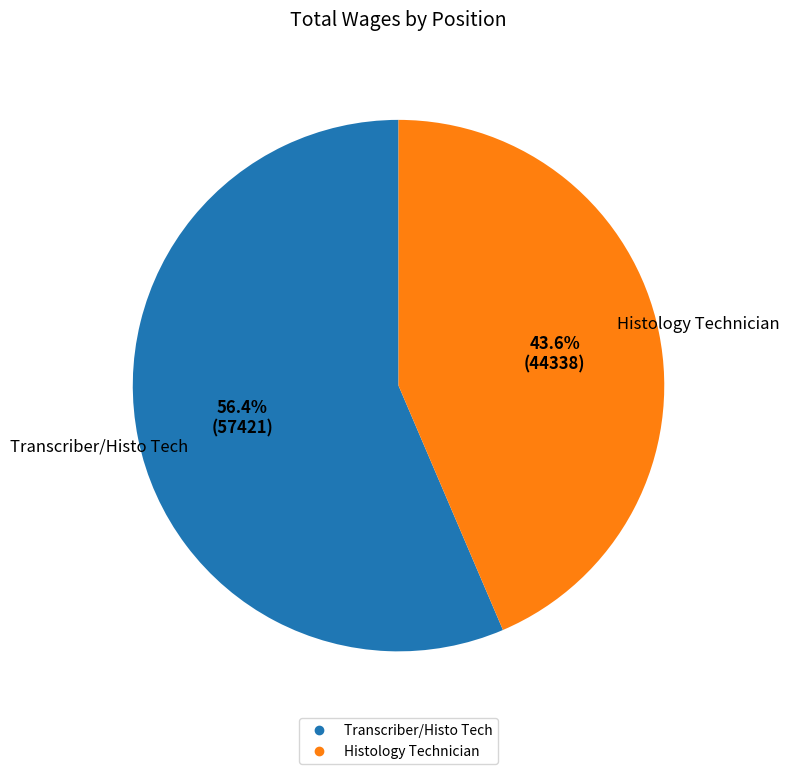

How many segments does this pie chart have?

2